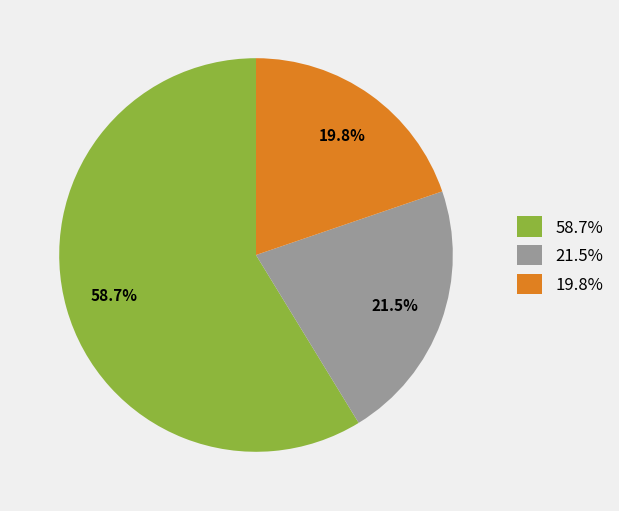

Does any single category account for the majority?

Yes